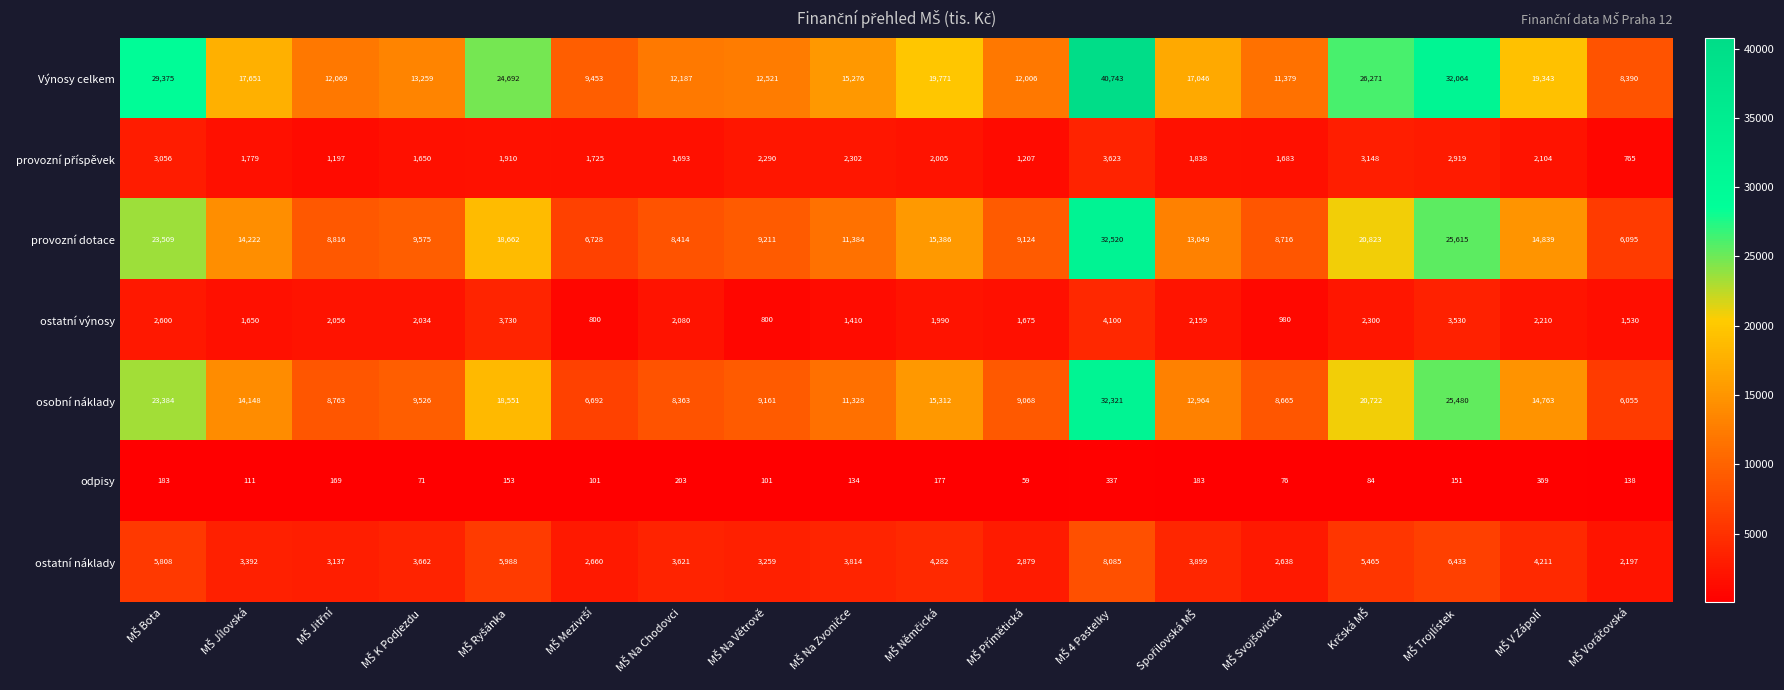

At how many categories does at least one series exceed 16776?

9